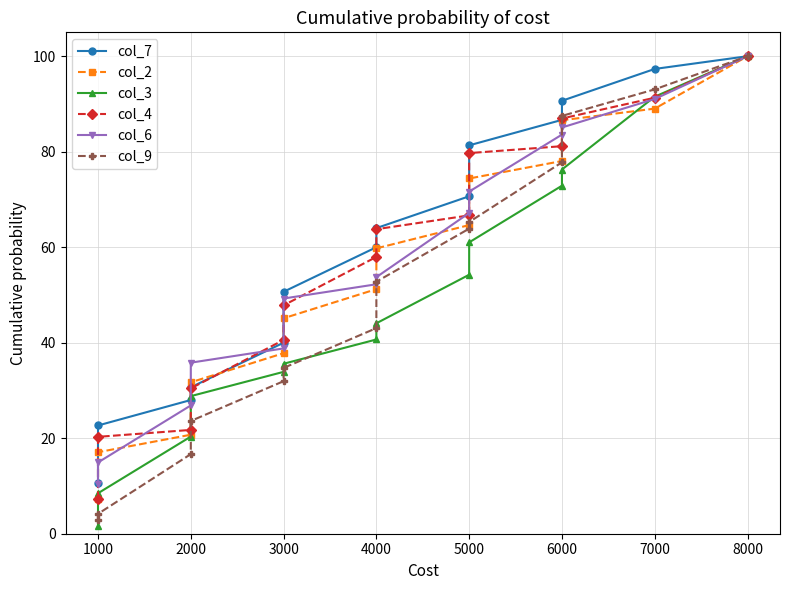

What is the label of the 11th point from the right?

3000